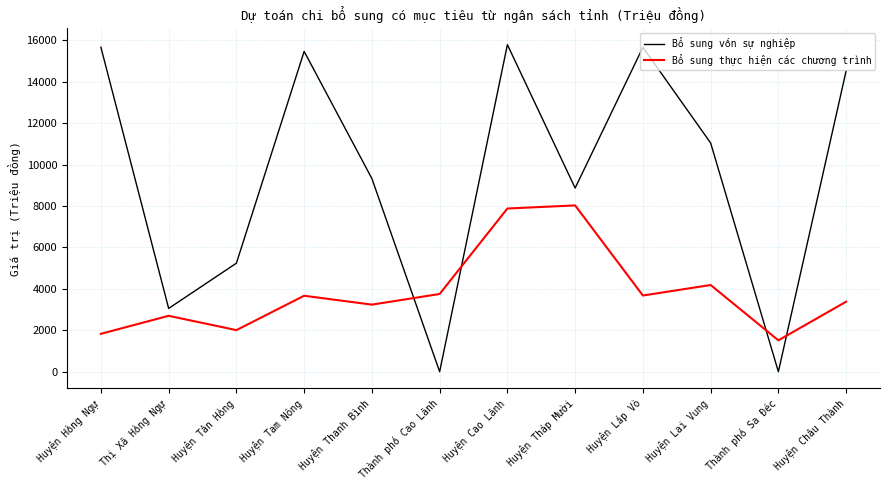

What is the spread (max minus min) of values at Huyện Tháp Mười?

838.5